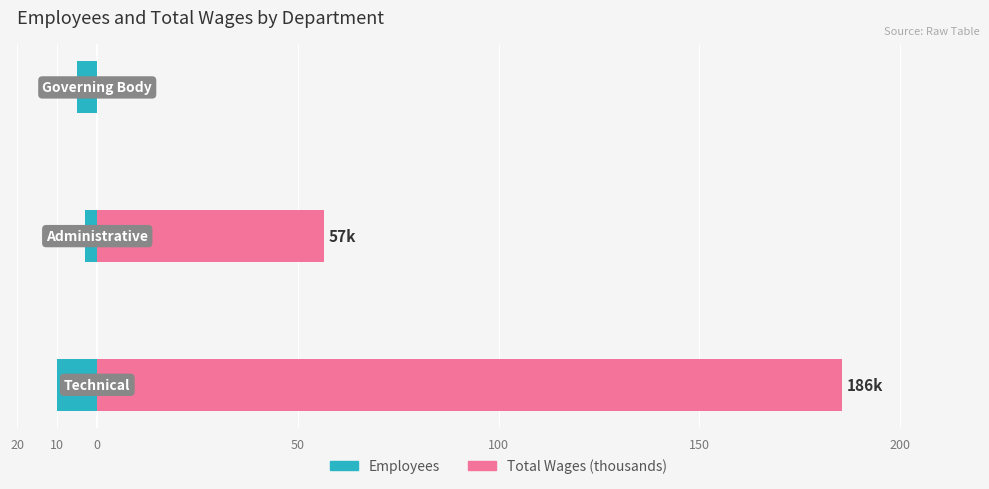

Reading left to right, transcribe all the data shown in this chart.

Employees: 20=-10.0	10=-3.0	0=-5.0
Total Wages (thousands): 20=185.7	10=56.6	0=0.0